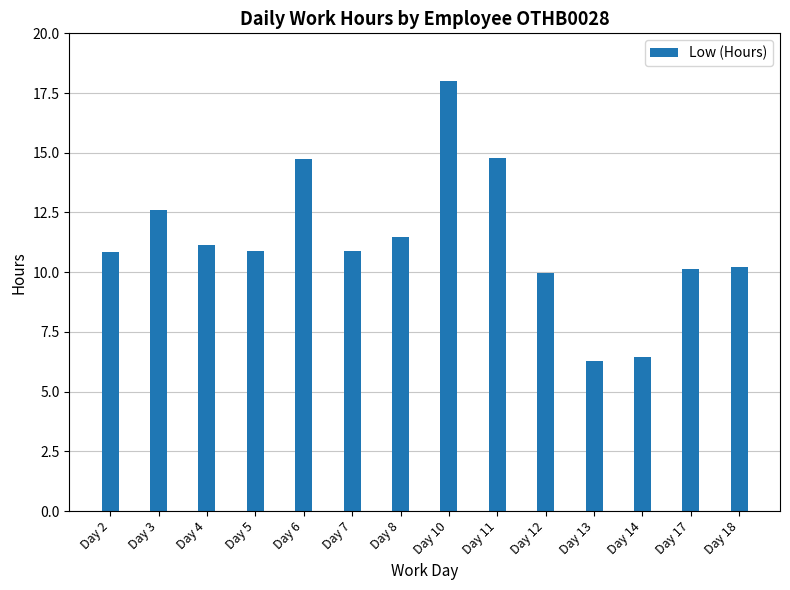

What is the value of the 10th bar from the left?

10.0